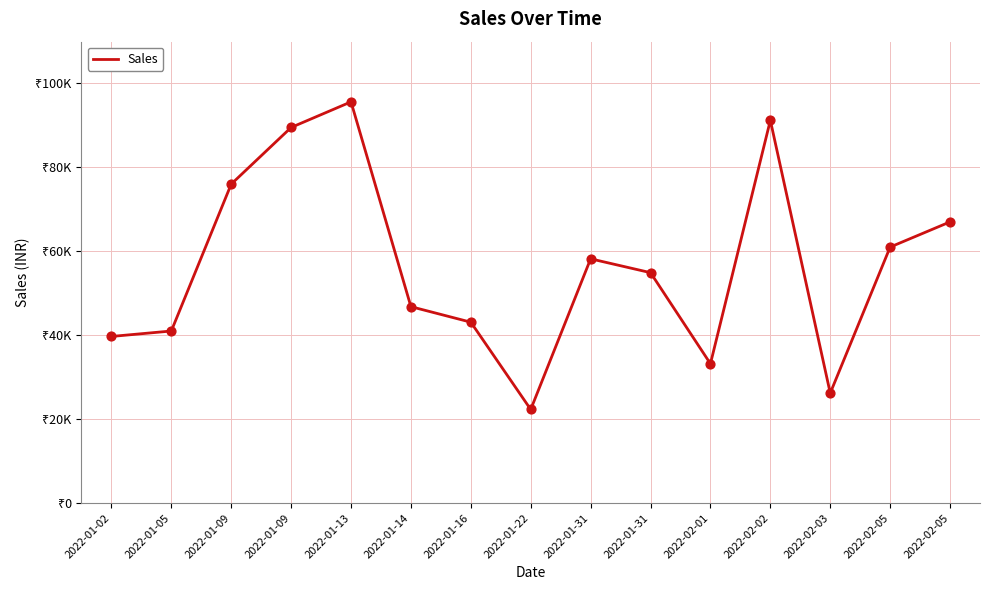

What is the ratio of the value at 2022-01-16 to the value at 2022-01-09?

0.6